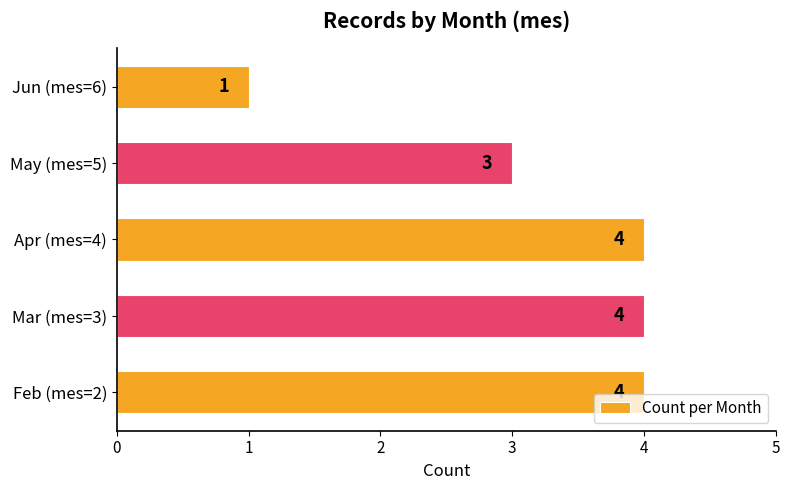

How many bars are there in total?

5